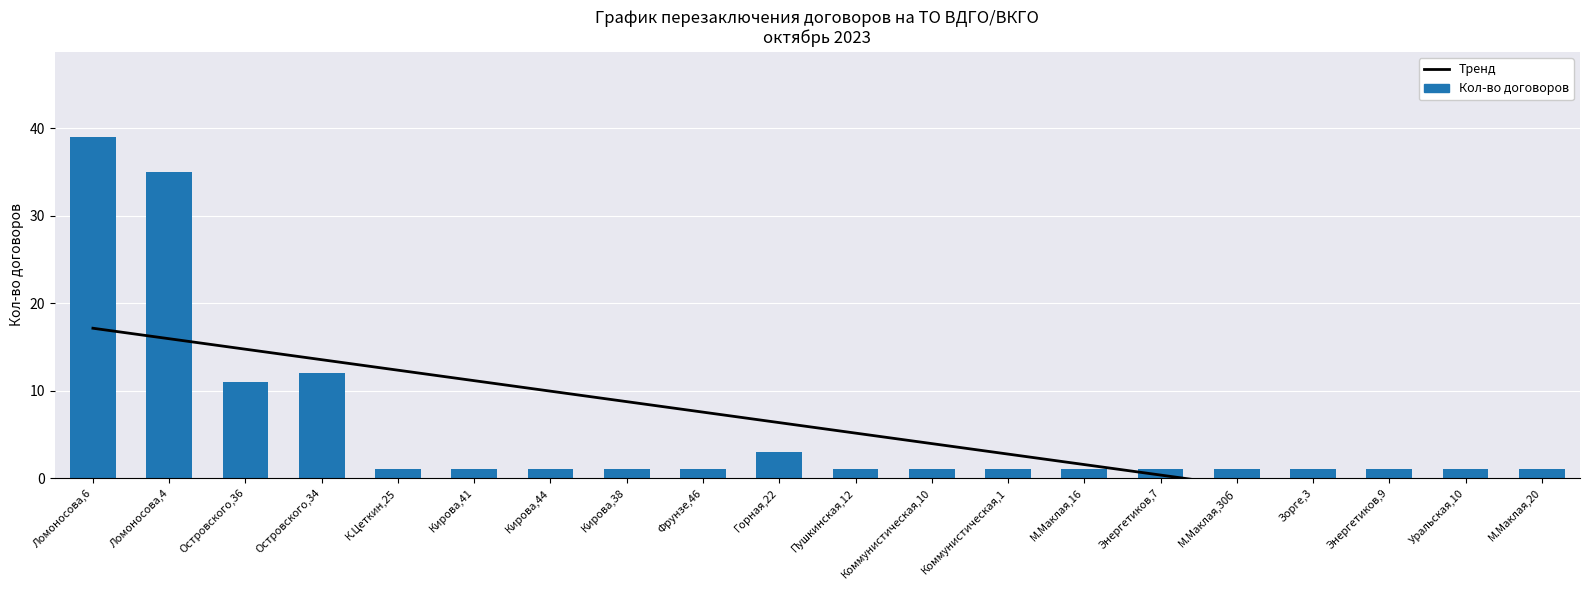

At which label is Тренд closest to 5?

Пушкинская,12